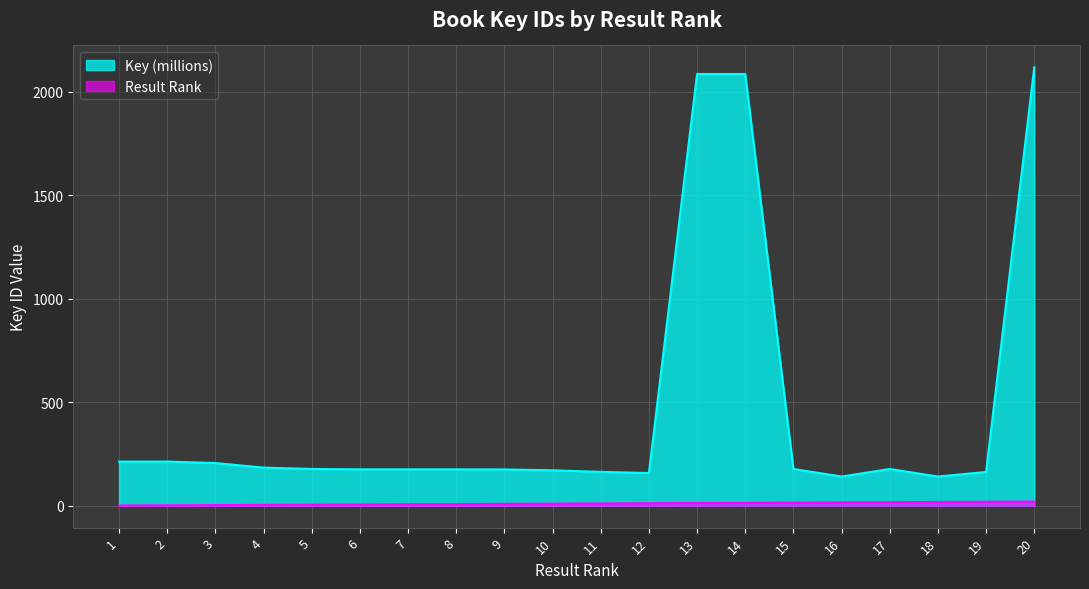

The value of Key (millions) at 20 is 2117.9. True or false?

True